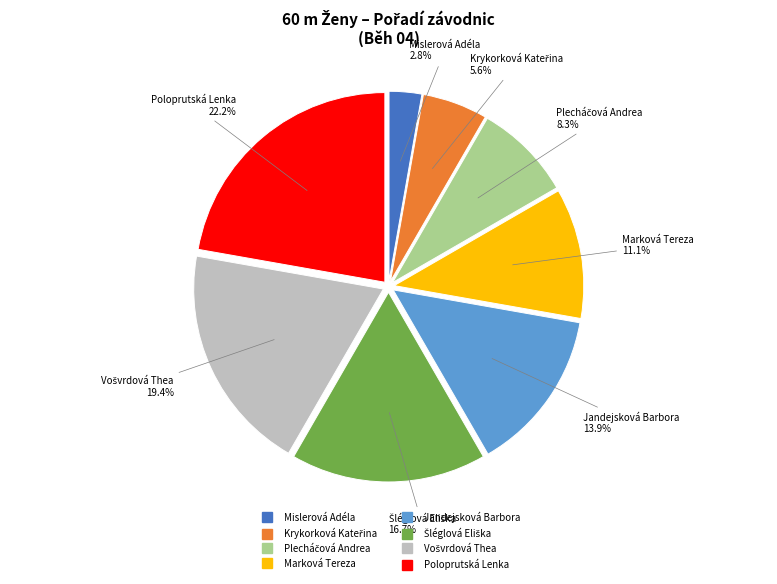

Which category has the biggest portion of the pie?

Poloprutská Lenka